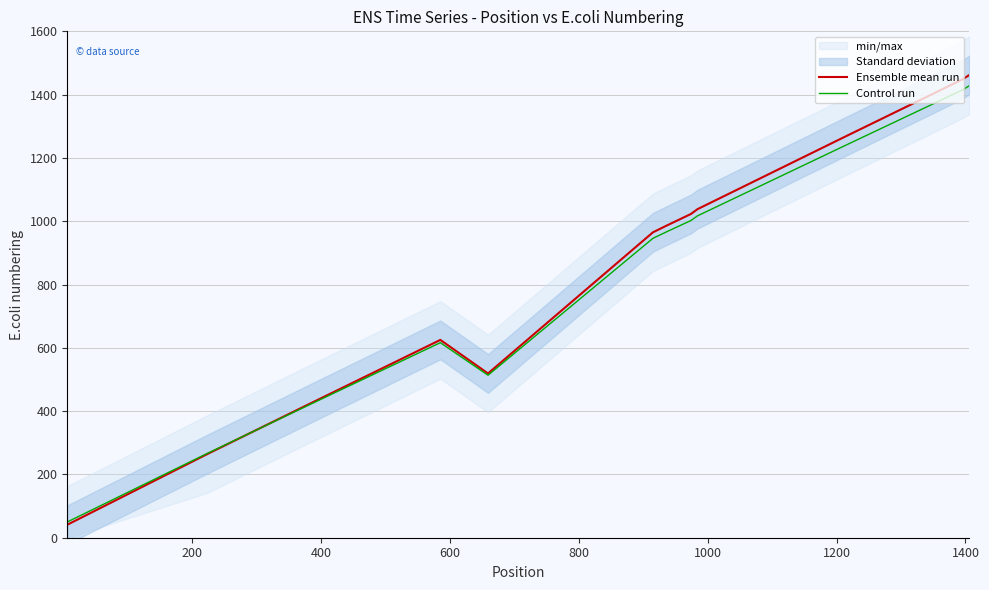

What is the minimum value for Ensemble mean run?

41.0